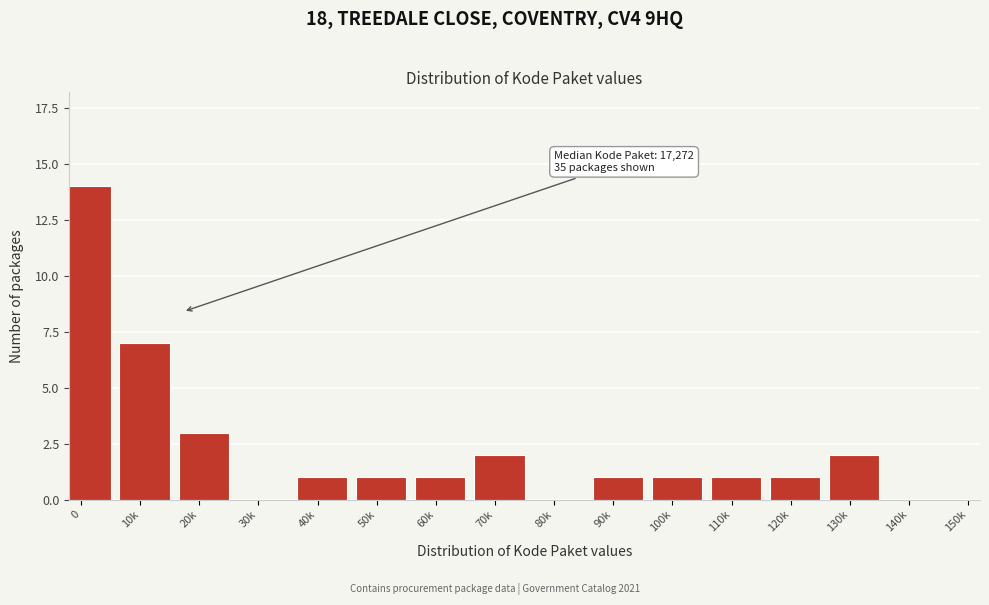

Reading left to right, what are all the values shown in this chart?

0=14	10k=7	20k=3	30k=0	40k=1	50k=1	60k=1	70k=2	80k=0	90k=1	100k=1	110k=1	120k=1	130k=2	140k=0